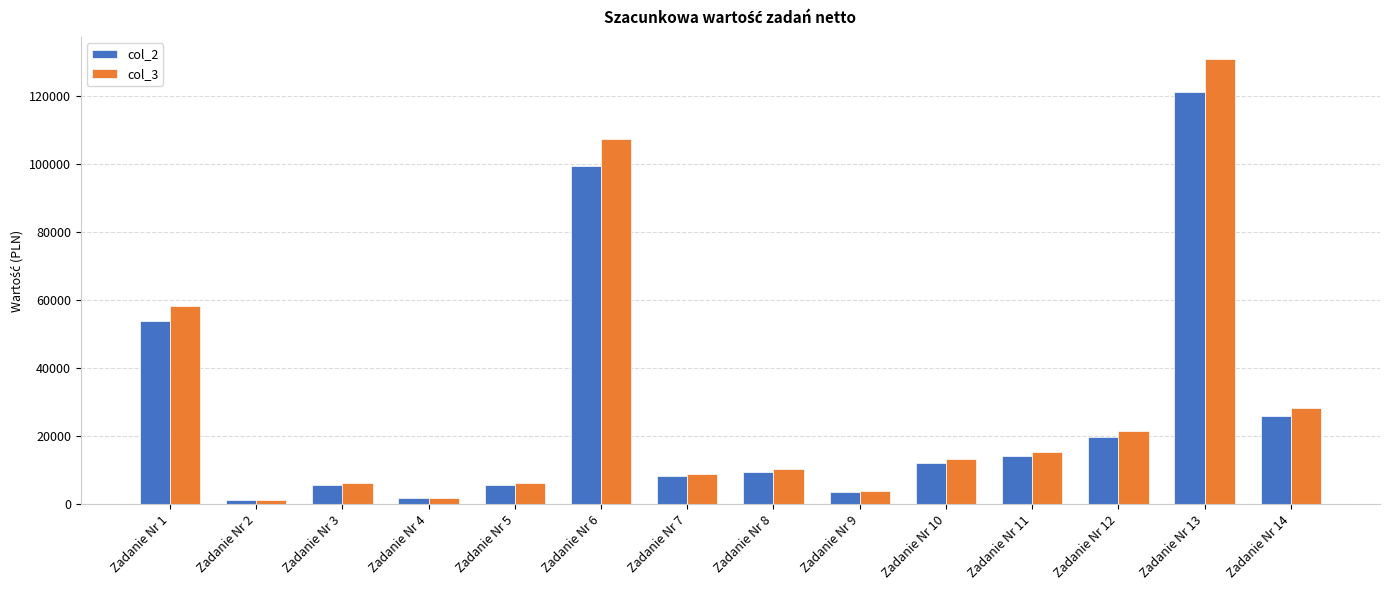

Rank the series by their average value, from lowest to highest.

col_2, col_3